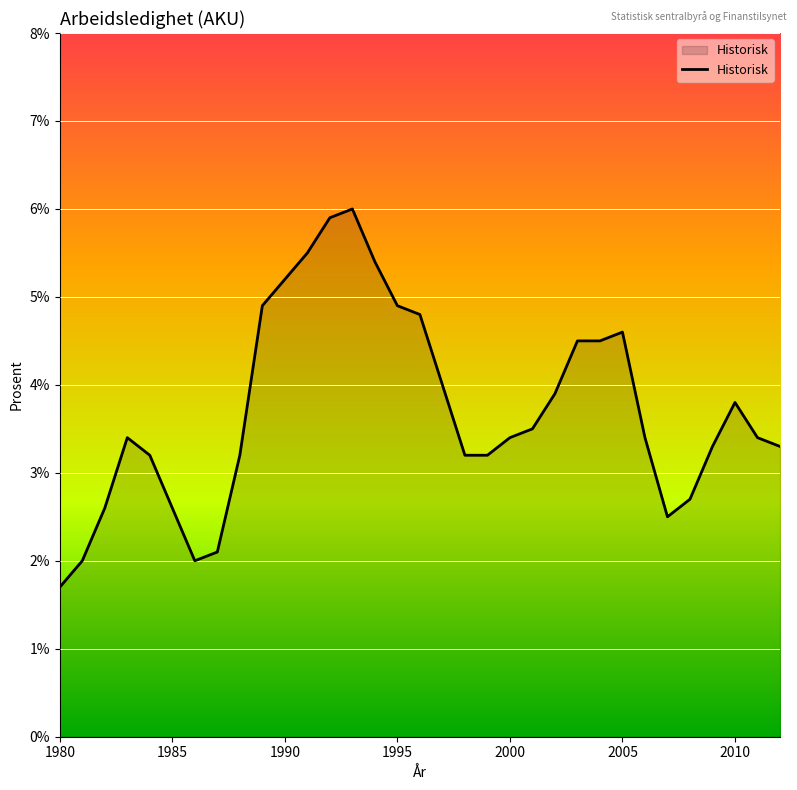

What is the smallest value displayed?

1.7